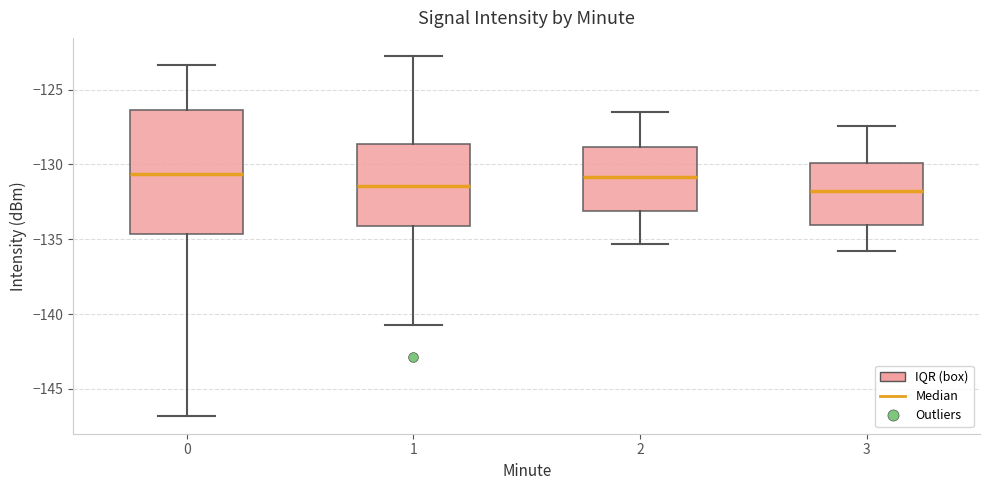

Reading left to right, read every box against the y-axis: the position of its median line, the range the box covers, and the ends of its whiskers. The values are not printed on the chart, so give them approximately, as read against the axis.

0: median -130.5, box -134.5 to -126.5, whiskers -147.0 to -123.5
1: median -131.5, box -134.0 to -128.5, whiskers -140.5 to -122.5
2: median -131.0, box -133.0 to -129.0, whiskers -135.5 to -126.5
3: median -132.0, box -134.0 to -130.0, whiskers -136.0 to -127.5